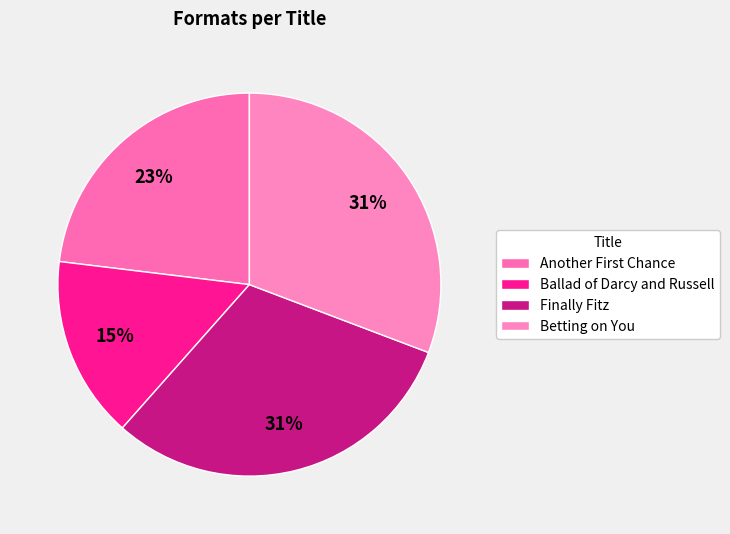

Which slice is the smallest?

Ballad of Darcy and Russell